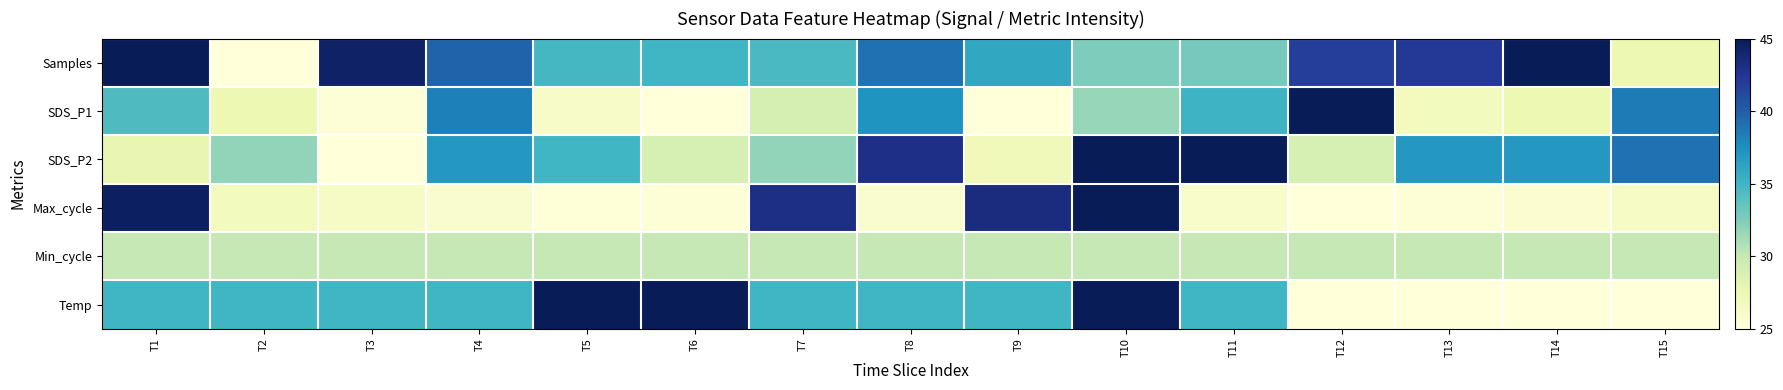

Rank the series at T2 from highest to lowest value.

Temp, SDS_P2, Min_cycle, SDS_P1, Max_cycle, Samples